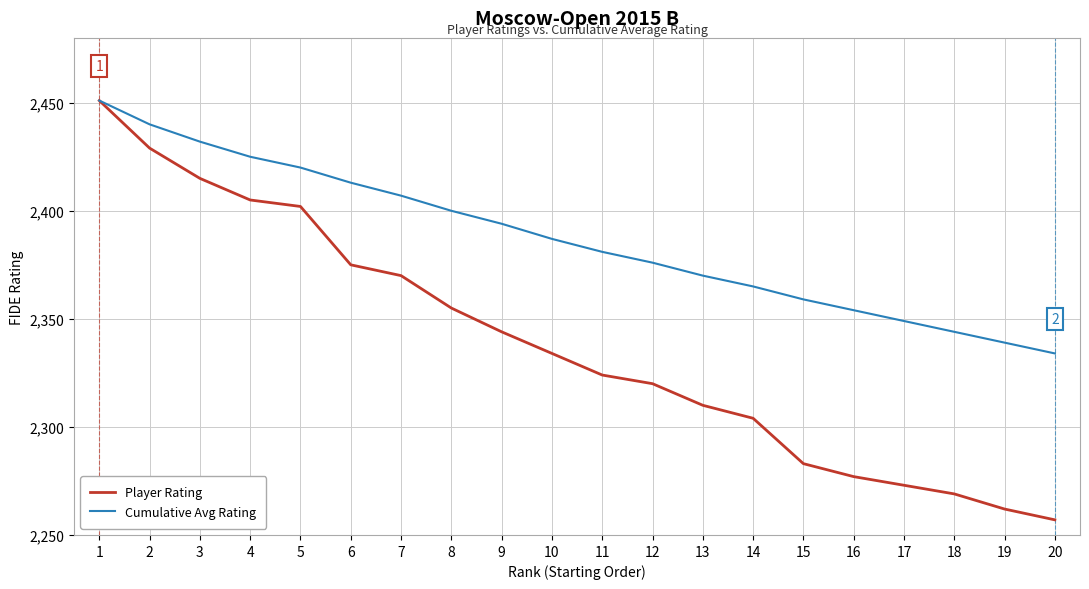

What is the minimum value shown in the chart?

2257